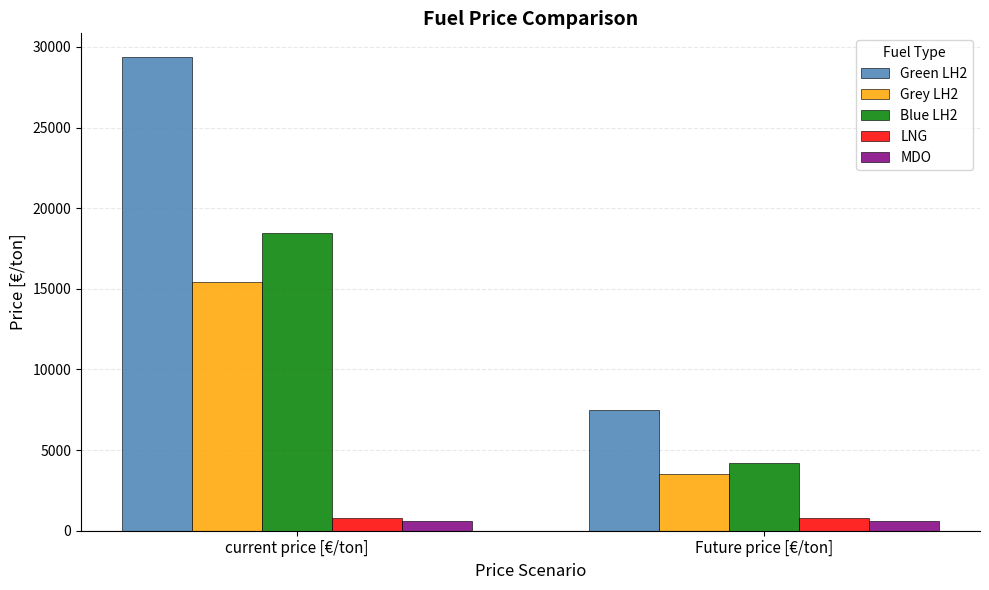

How many values in the Green LH2 series are below 29375?

1